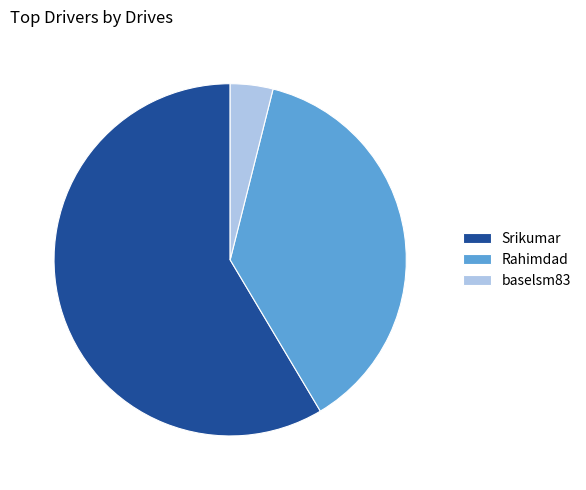

Which slice represents more than half of the pie?

Srikumar